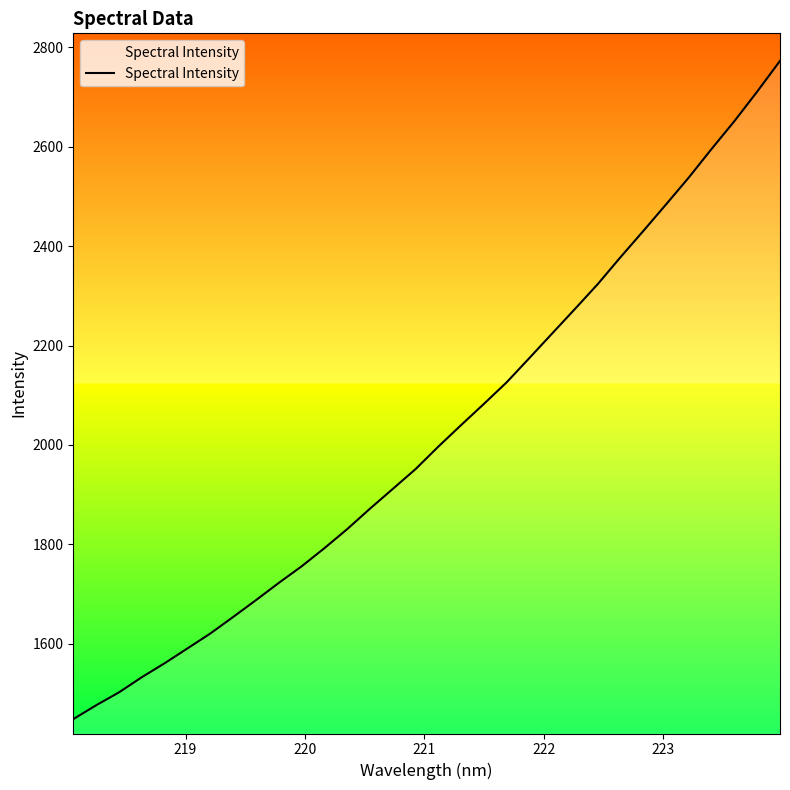

How many distinct data groups are displayed?

1